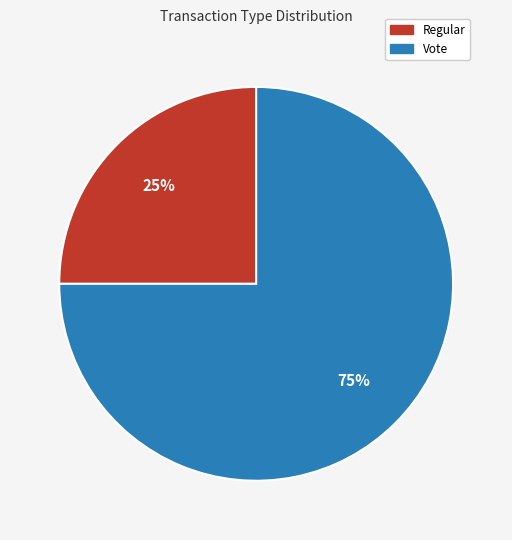

To the nearest percent, what portion does Regular represent?

25%